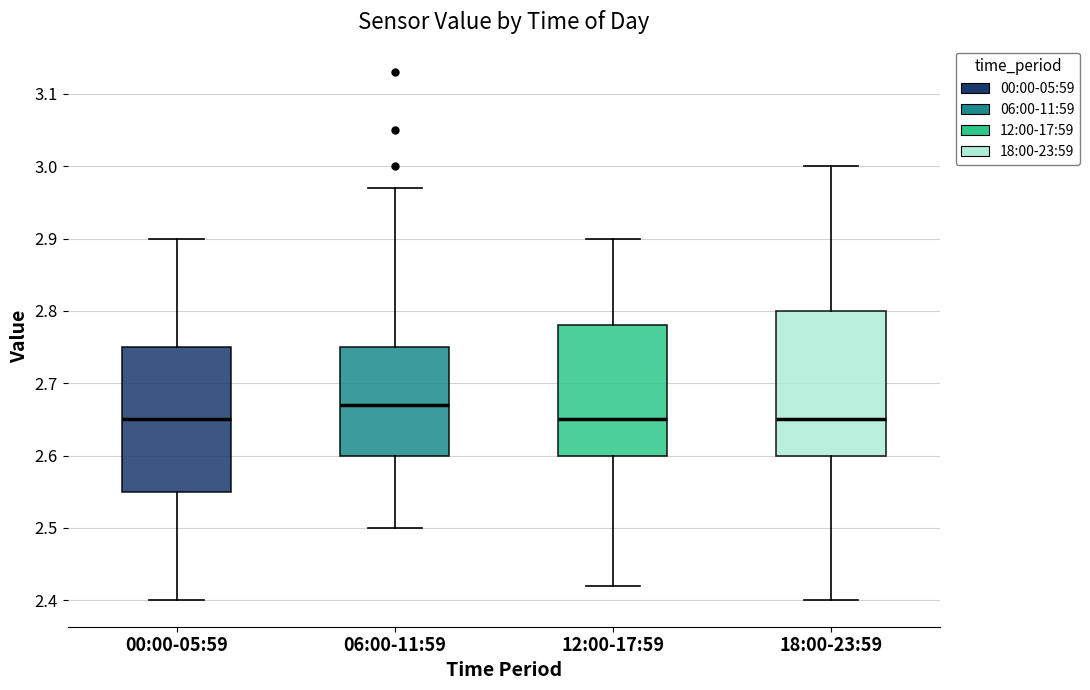

Where is the lower edge of the box for 00:00-05:59 on the y-axis? The values are not printed on the chart, so give them approximately, as read against the axis.

2.55